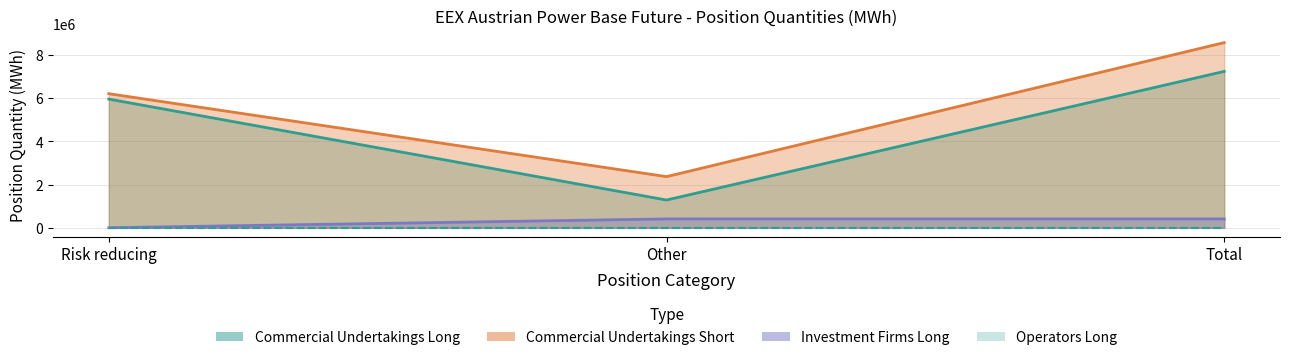

Which label corresponds to the smallest value in the chart?

Risk reducing